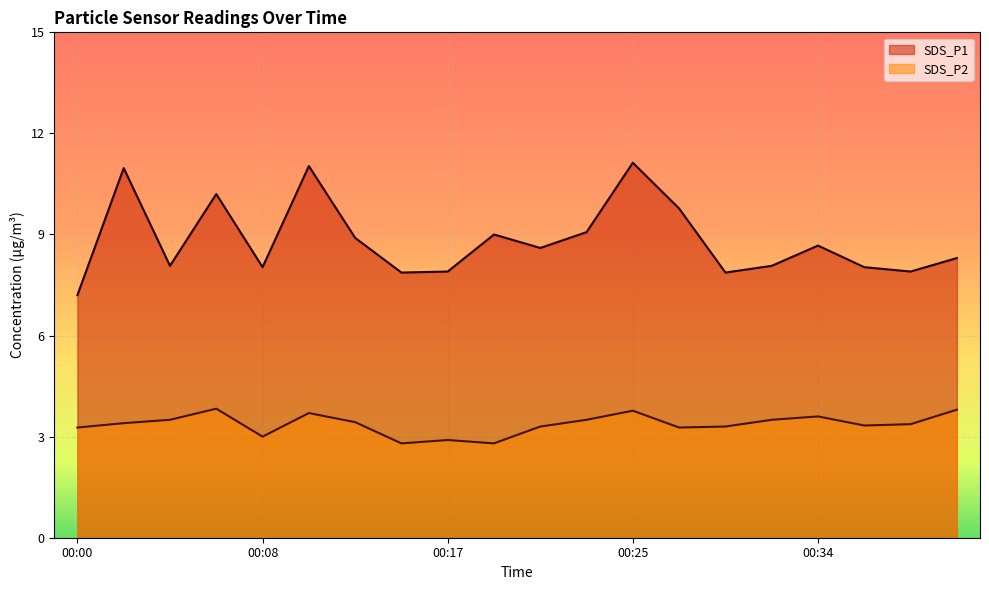

True or false: SDS_P2 and SDS_P1 intersect in this chart.

False